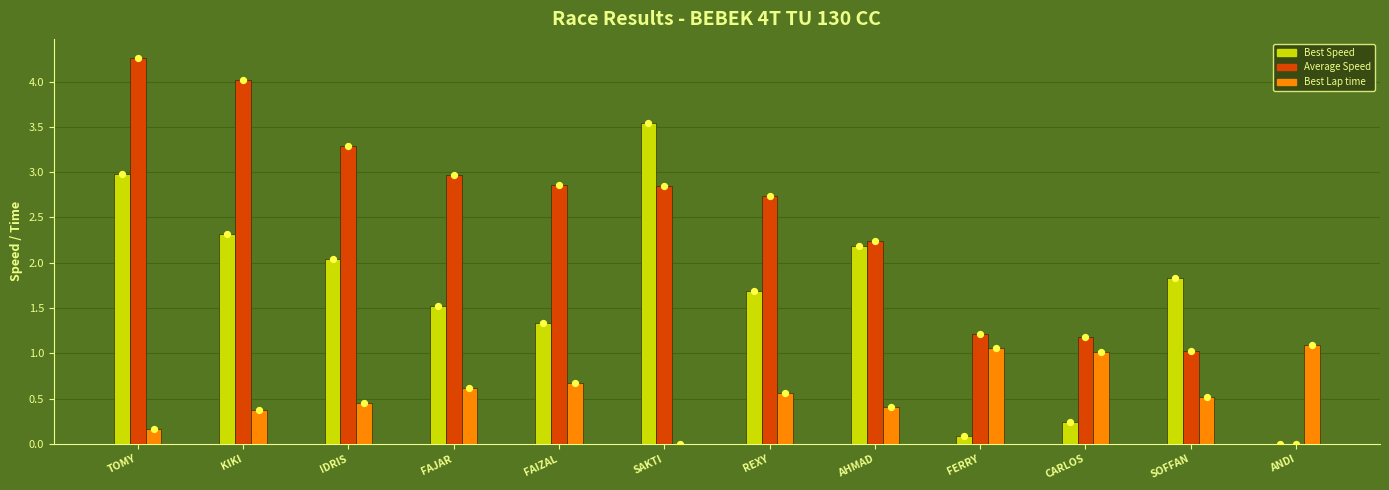

Which series reaches the maximum Y coordinate?

Average Speed